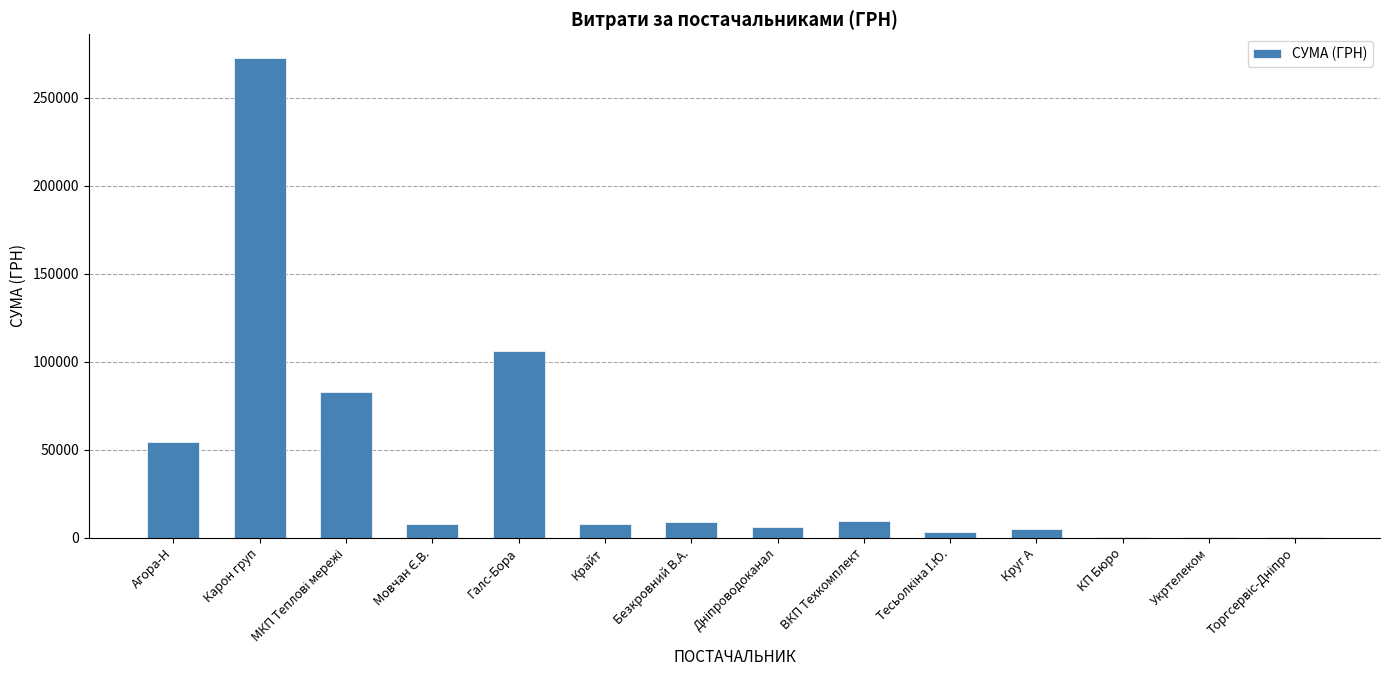

What is the sum of all values?

564445.3